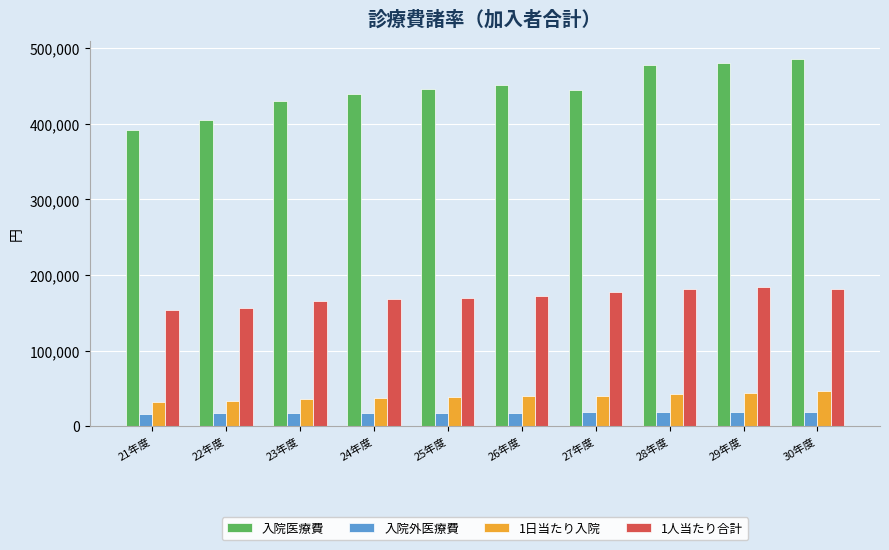

What is the difference between the second highest and minimum values in the 1人当たり合計 series?

27553